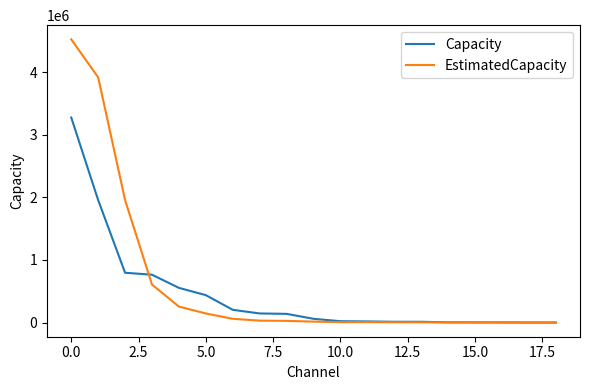

What is the maximum value for EstimatedCapacity?

4523440.4